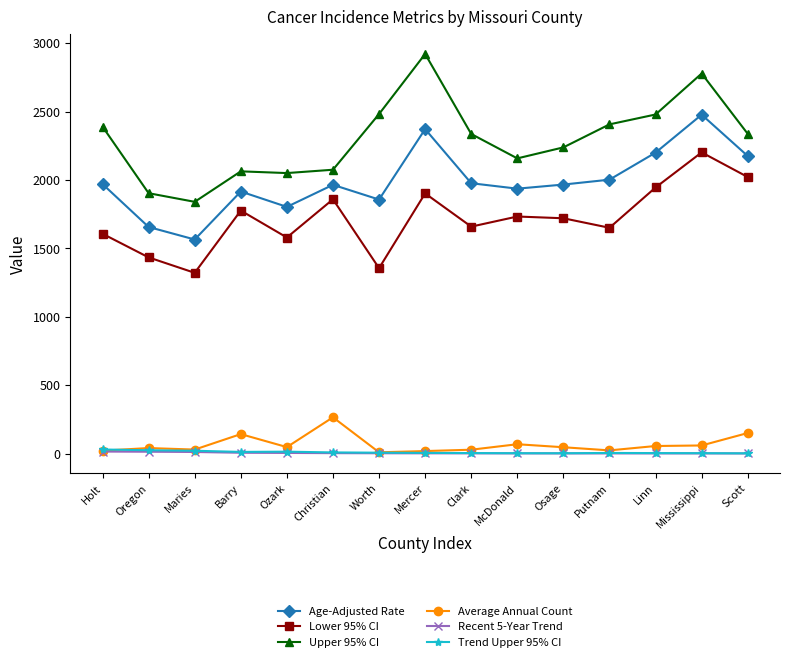

What value does the Trend Upper 95% CI series have at Scott?

1.3